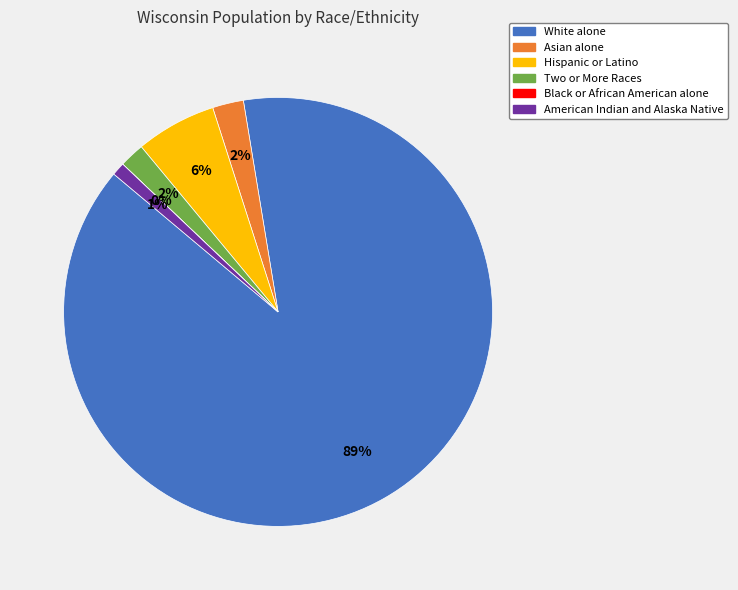

Which category has the biggest portion of the pie?

White alone